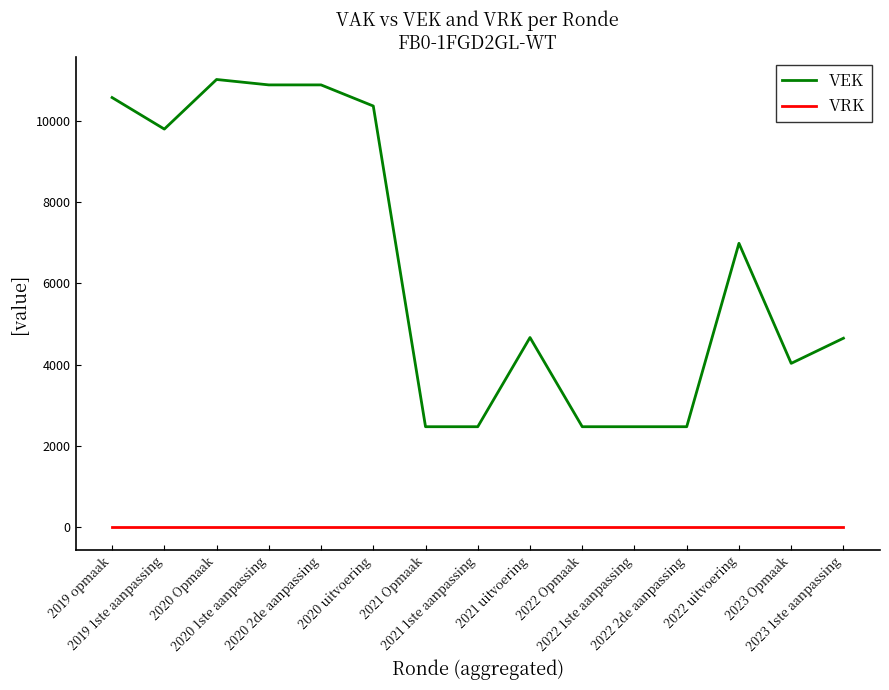

Which series has the largest range (max minus min)?

VEK